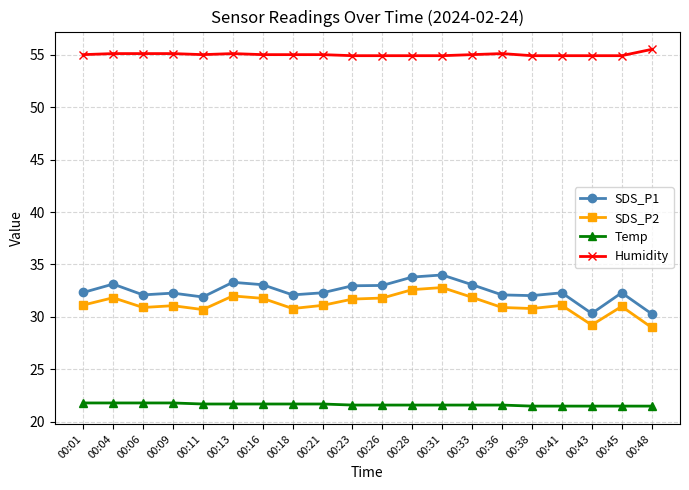

What is the spread (max minus min) of values at 00:21?

33.3